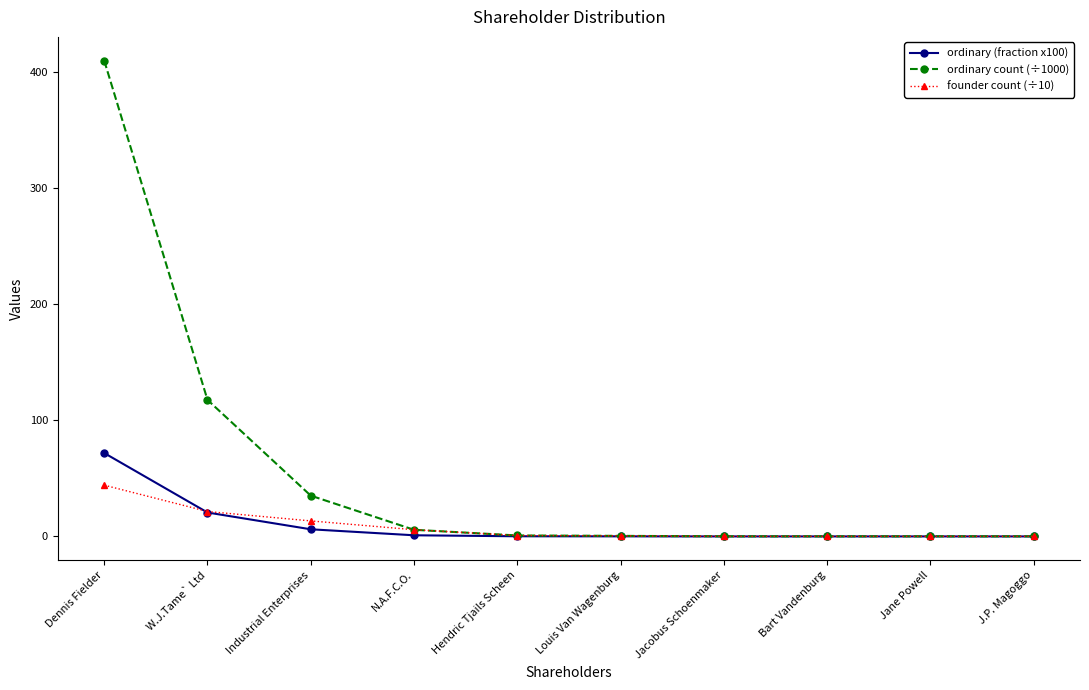

Between Industrial Enterprises and J.P. Magoggo, which series saw the biggest shift?

ordinary count (÷1000)